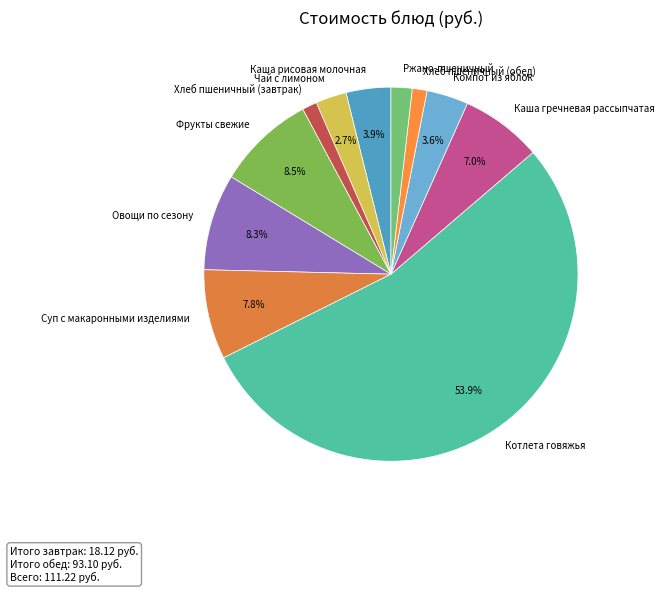

To the nearest percent, what portion does Каша рисовая молочная represent?

4%